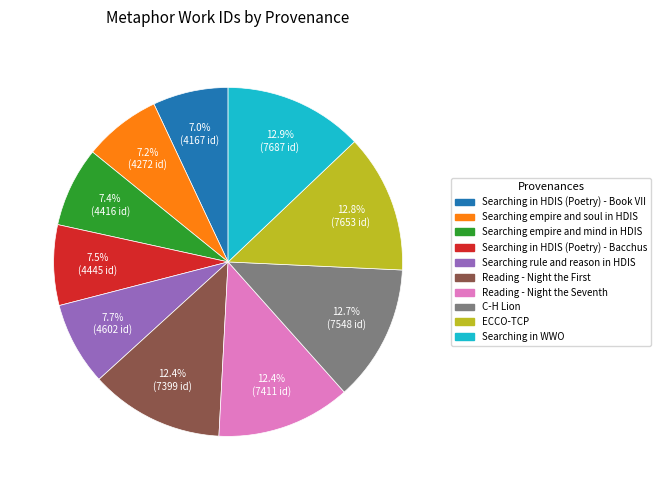

Does Reading - Night the Seventh represent more than half of the total?

No